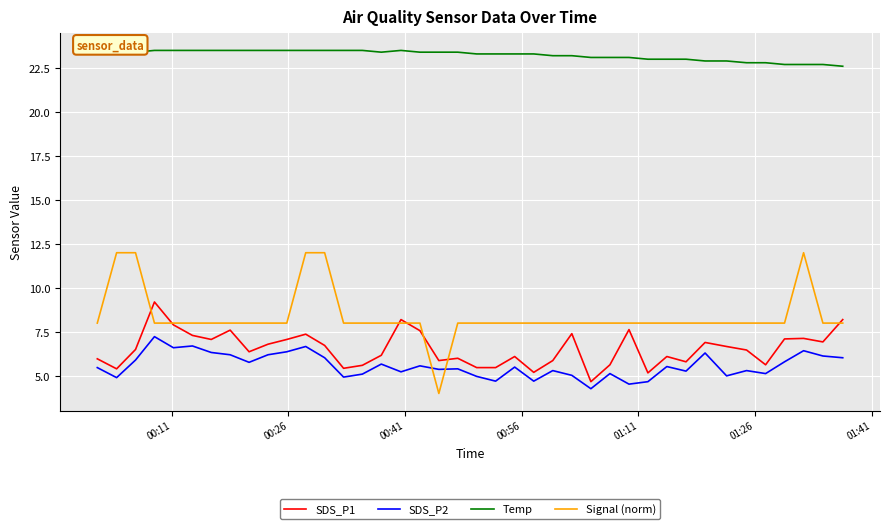

What is the highest value of the SDS_P2 series?

7.2